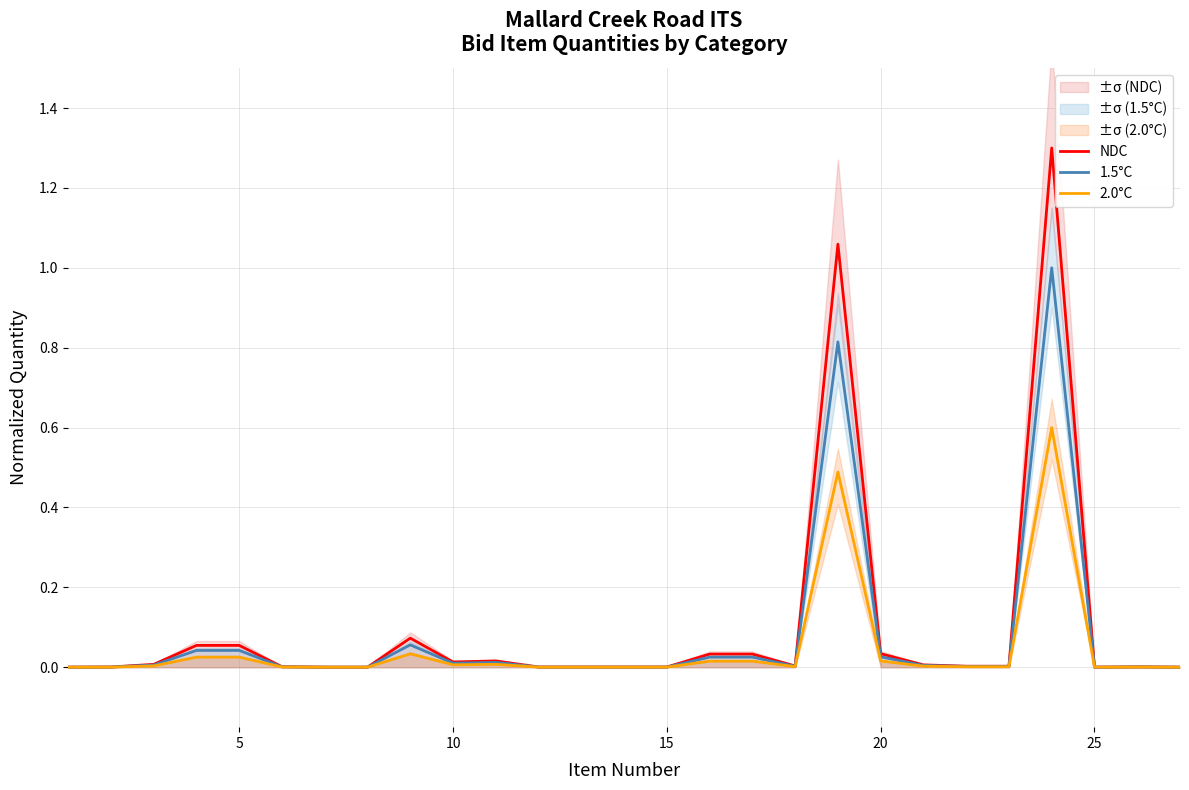

List the series in order of their peak value, highest first.

NDC, 1.5°C, 2.0°C